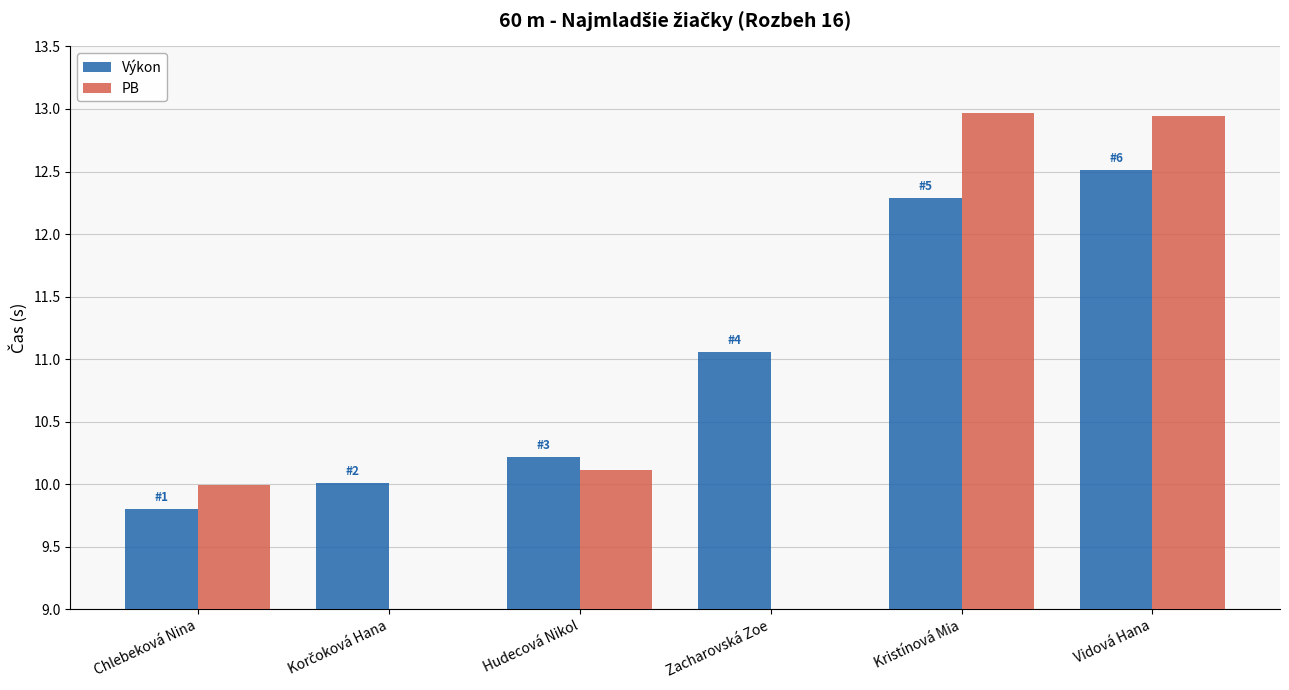

Which series has the largest range (max minus min)?

PB